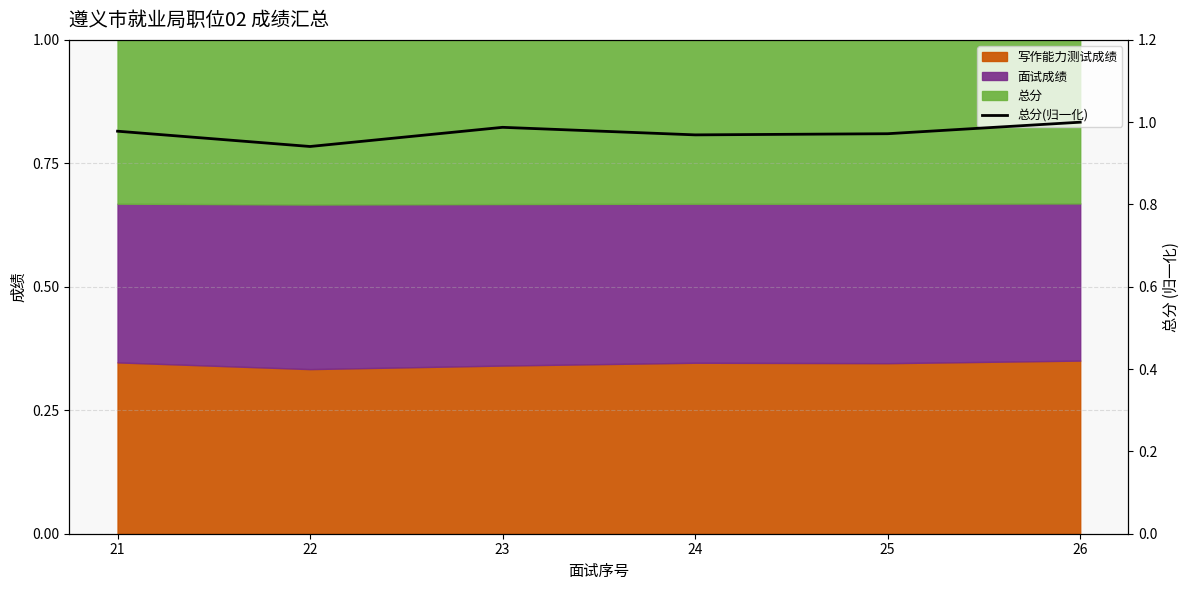

Which category has the lowest value across all series?

22